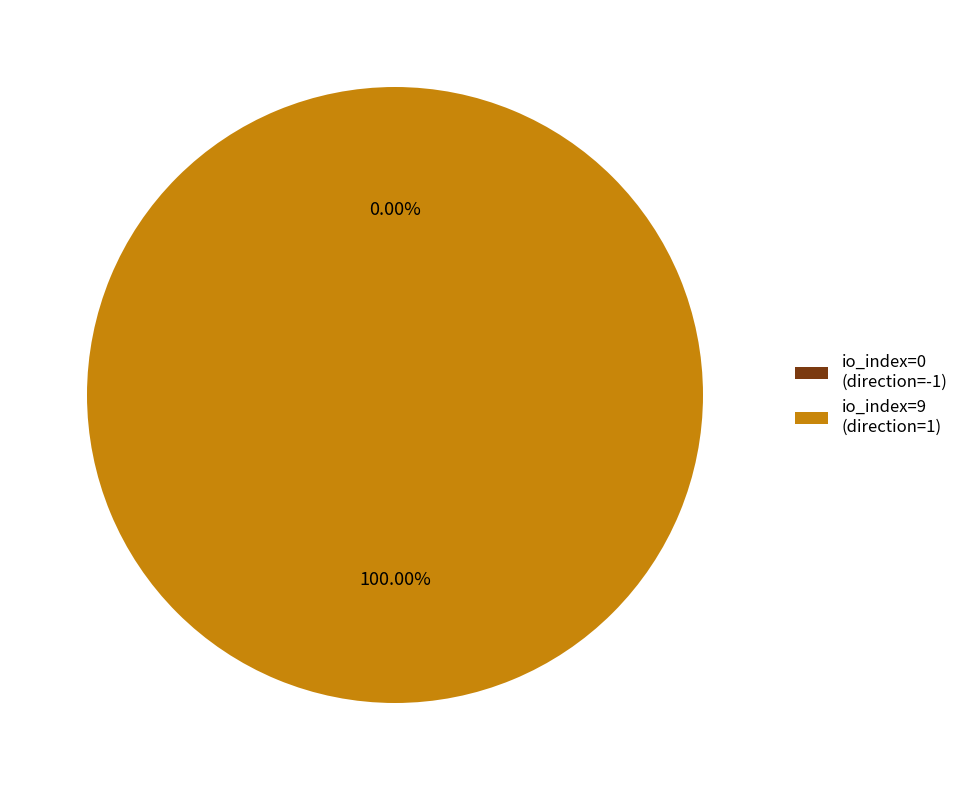

True or false: io_index=9 (direction=1) accounts for 100% of the total.

True